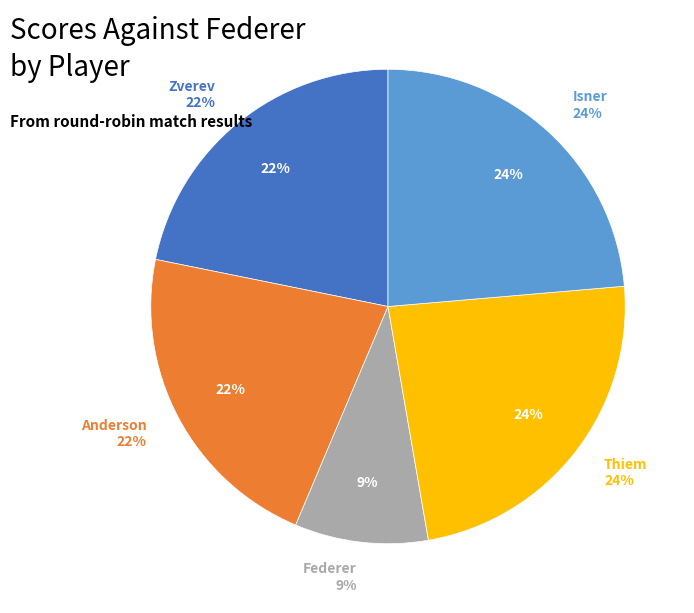

Rank the categories by value from lowest to highest.

Federer, Zverev, Anderson, Thiem, Isner